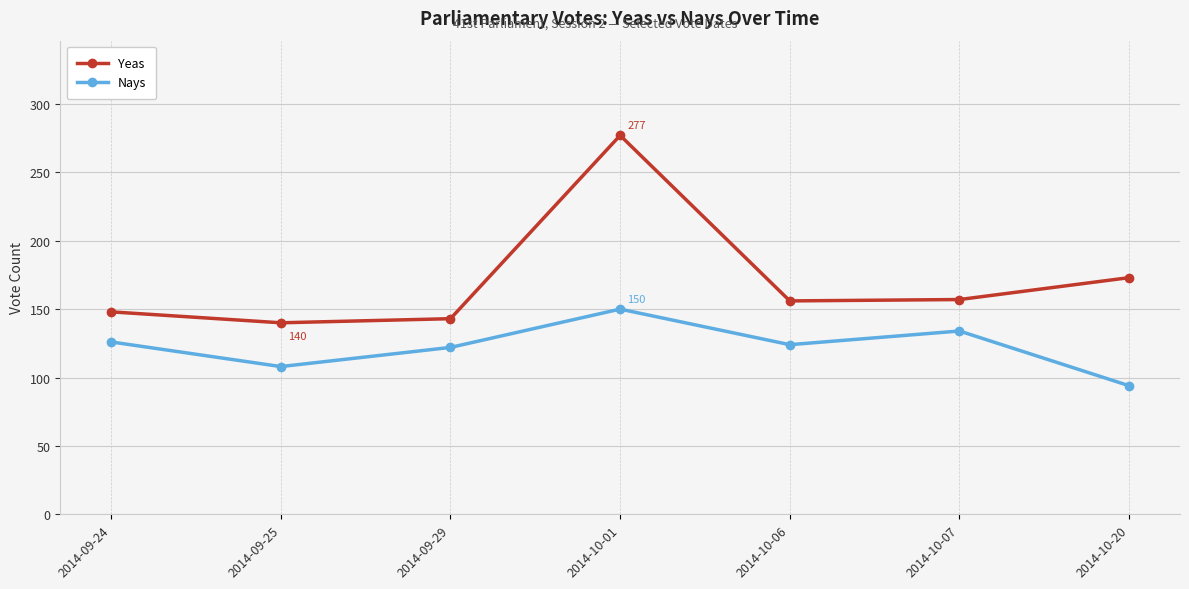

What is the difference between the Nays values at 2014-09-24 and 2014-10-07?

8